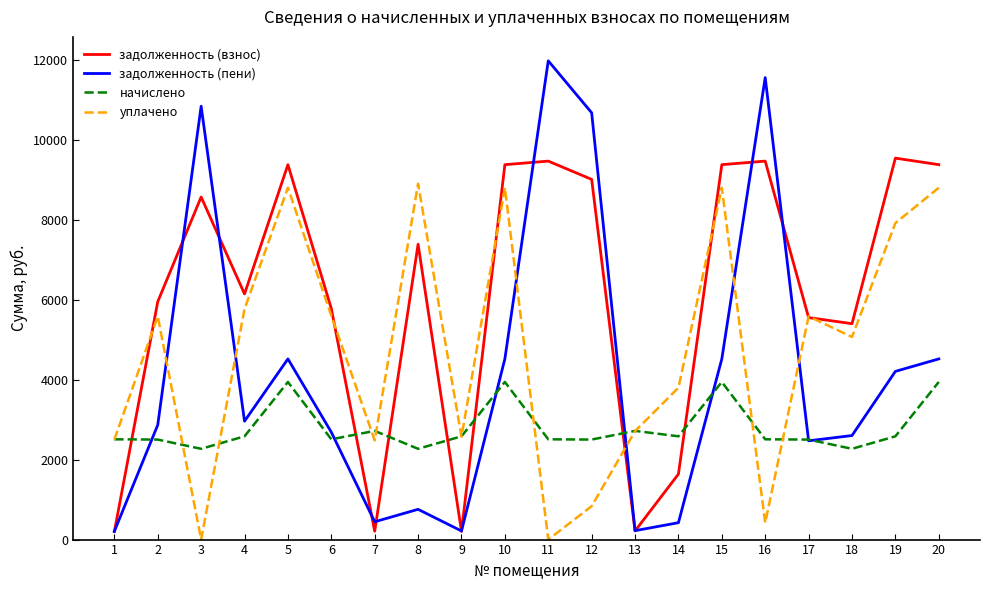

The value of уплачено at 4 is 3427.0. True or false?

False